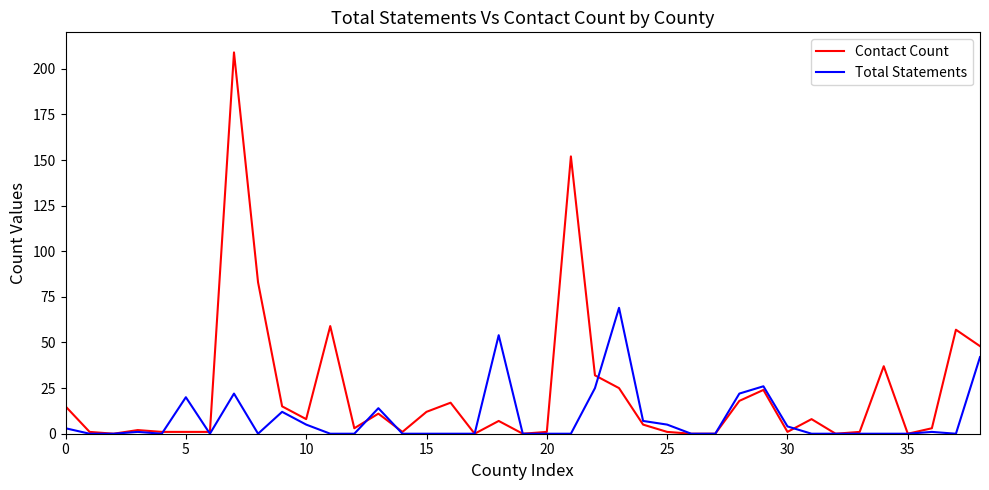

Which series has the largest total across all categories?

Contact Count